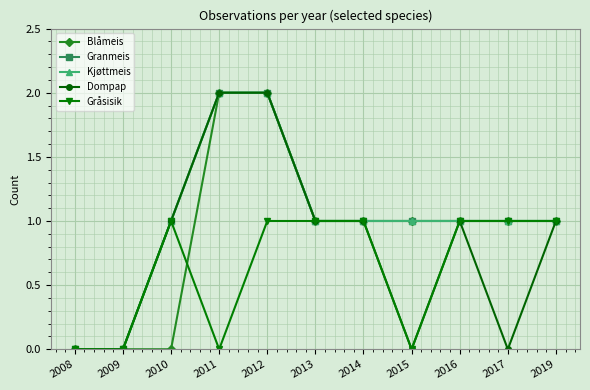

True or false: Dompap has a value of 0 at 2017.

True